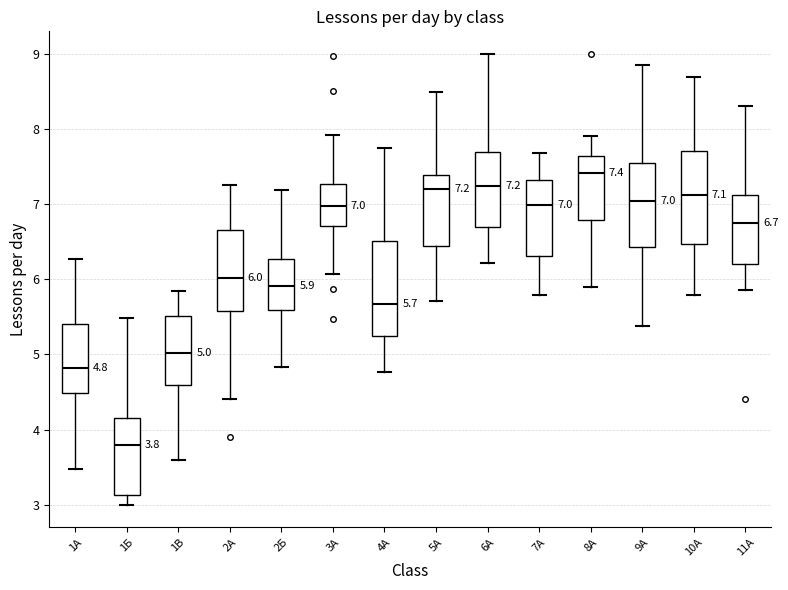

Which box has the highest median line?

8А